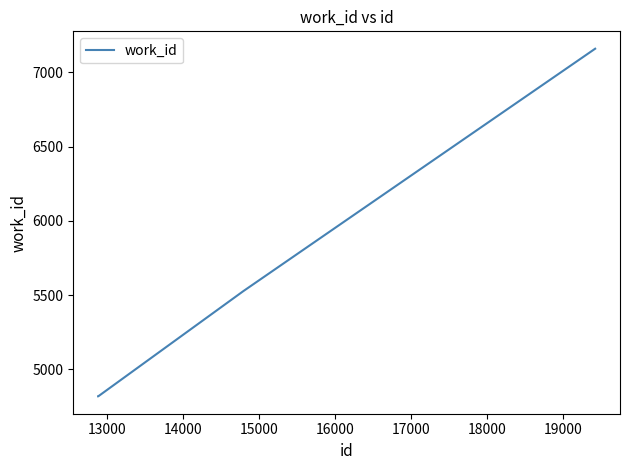

True or false: the data has more than 1 interior local peaks.

False